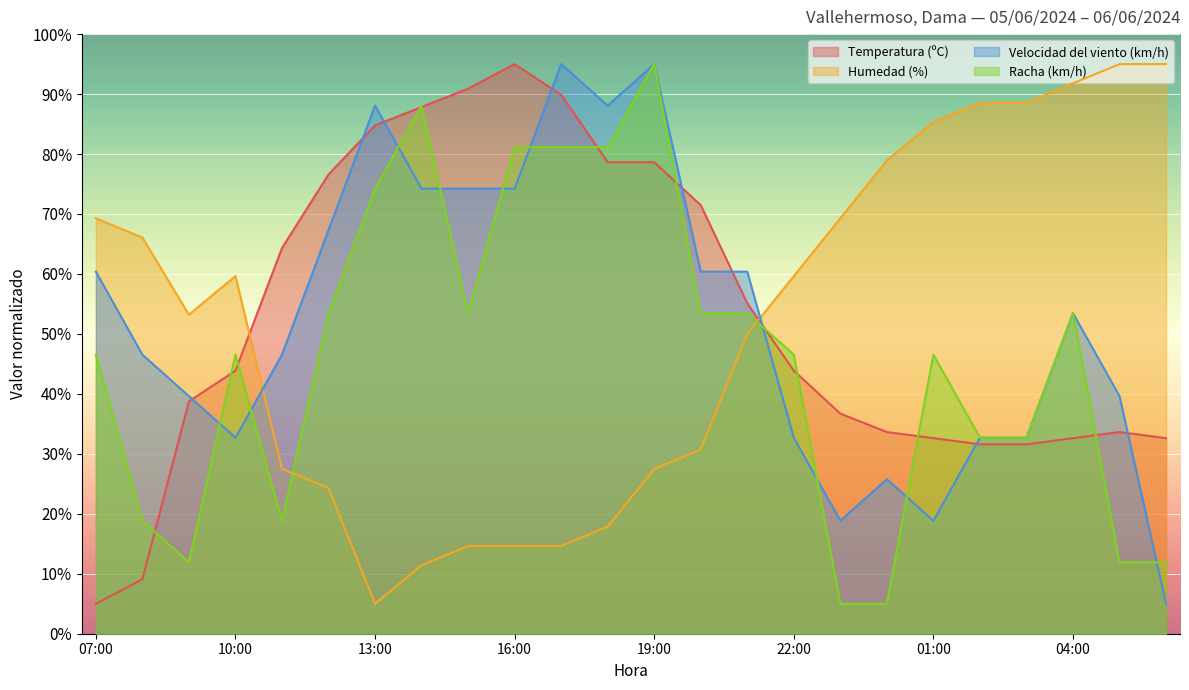

What are all the series names shown in the legend?

Temperatura (ºC), Humedad (%), Velocidad del viento (km/h), Racha (km/h)